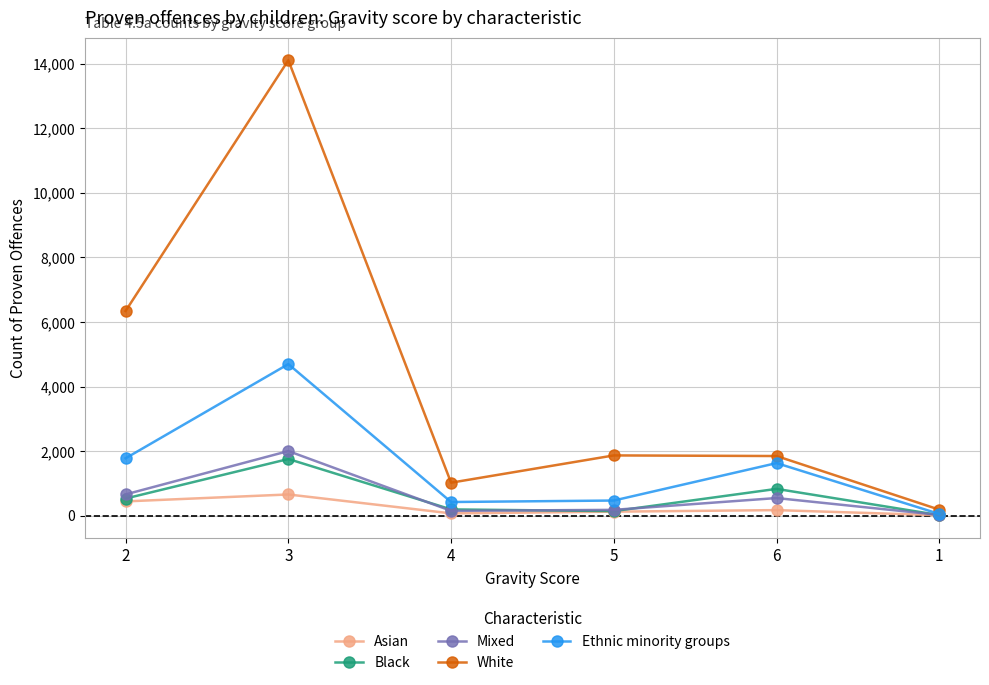

What position from the right is 4?

4